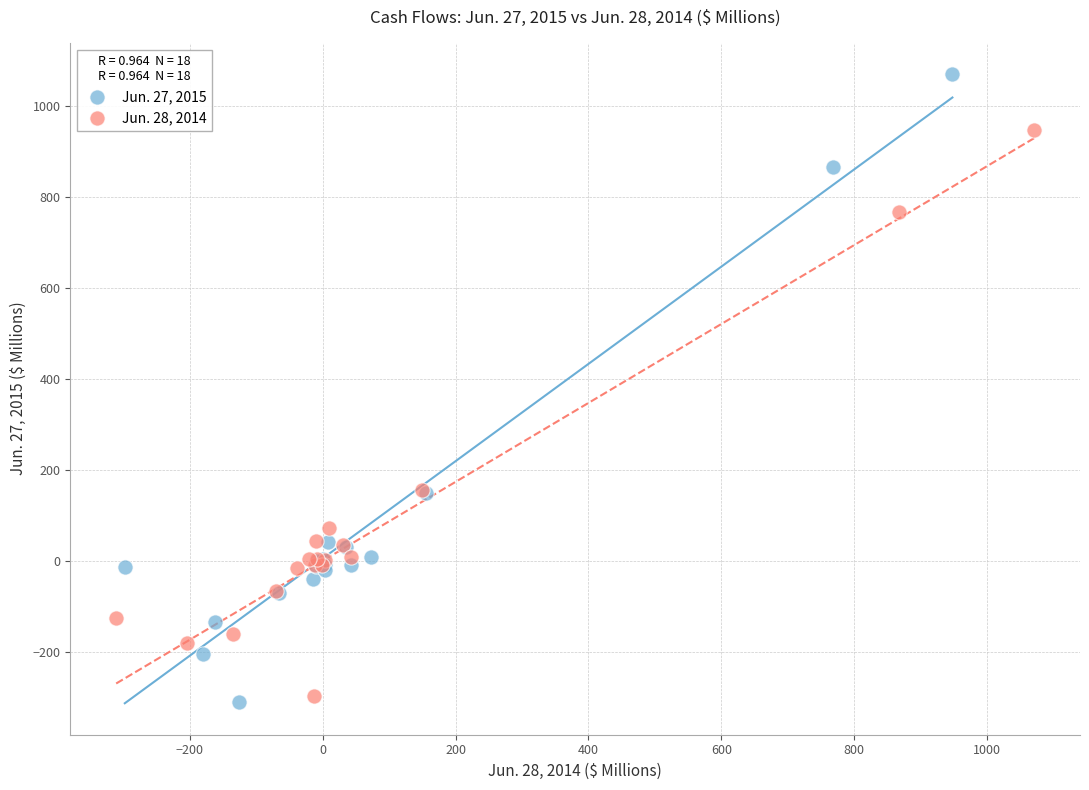

Which series has the largest Y range (max minus min)?

Jun. 27, 2015